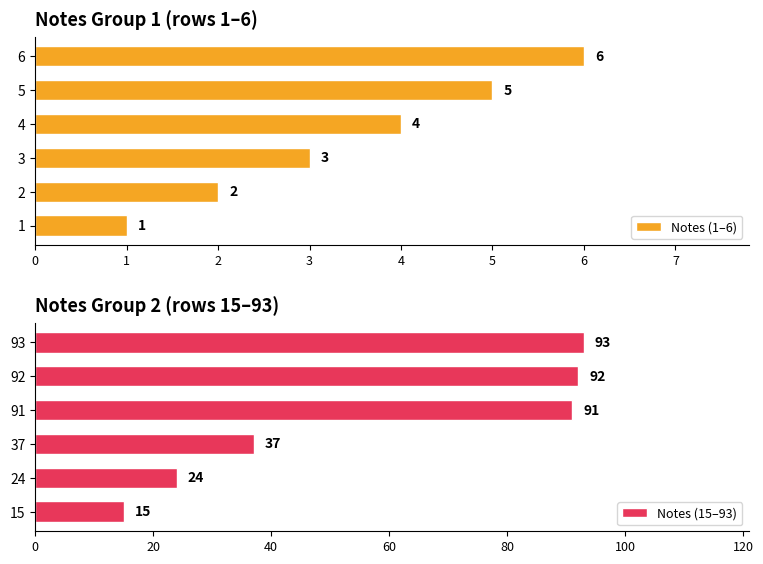

Rank the categories by Notes (15–93) value from lowest to highest.

15, 24, 37, 91, 92, 93